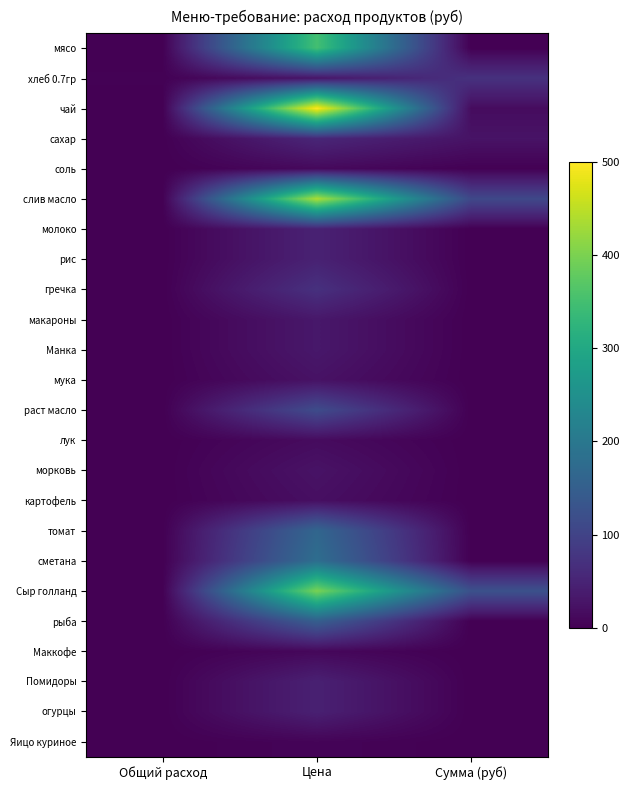

Reading left to right, transcribe all the data shown in this chart.

мясо: Общий расход=0.0	Цена=350.0	Сумма (руб)=0.0
хлеб 0.7гр: Общий расход=2.5	Цена=28.6	Сумма (руб)=70.9
чай: Общий расход=0.0	Цена=500.0	Сумма (руб)=15.5
сахар: Общий расход=0.5	Цена=55.0	Сумма (руб)=25.6
соль: Общий расход=0.1	Цена=12.0	Сумма (руб)=1.1
слив масло: Общий расход=0.2	Цена=438.9	Сумма (руб)=108.8
молоко: Общий расход=0.0	Цена=47.0	Сумма (руб)=0.0
рис: Общий расход=0.0	Цена=47.0	Сумма (руб)=0.0
гречка: Общий расход=0.0	Цена=70.0	Сумма (руб)=0.0
макароны: Общий расход=0.0	Цена=32.0	Сумма (руб)=0.0
Манка: Общий расход=0.0	Цена=32.0	Сумма (руб)=0.0
мука: Общий расход=0.0	Цена=24.0	Сумма (руб)=0.0
раст масло: Общий расход=0.0	Цена=115.0	Сумма (руб)=0.0
лук: Общий расход=0.0	Цена=15.0	Сумма (руб)=0.0
морковь: Общий расход=0.0	Цена=25.0	Сумма (руб)=0.0
картофель: Общий расход=0.0	Цена=20.0	Сумма (руб)=0.0
томат: Общий расход=0.0	Цена=164.3	Сумма (руб)=0.0
сметана: Общий расход=0.0	Цена=180.0	Сумма (руб)=0.0
Сыр голланд: Общий расход=0.3	Цена=400.0	Сумма (руб)=124.0
рыба: Общий расход=0.0	Цена=150.0	Сумма (руб)=0.0
Маккофе: Общий расход=0.0	Цена=10.0	Сумма (руб)=0.0
Помидоры: Общий расход=0.0	Цена=45.0	Сумма (руб)=0.0
огурцы: Общий расход=0.0	Цена=45.0	Сумма (руб)=0.0
Яицо куриное: Общий расход=0.0	Цена=5.5	Сумма (руб)=0.0